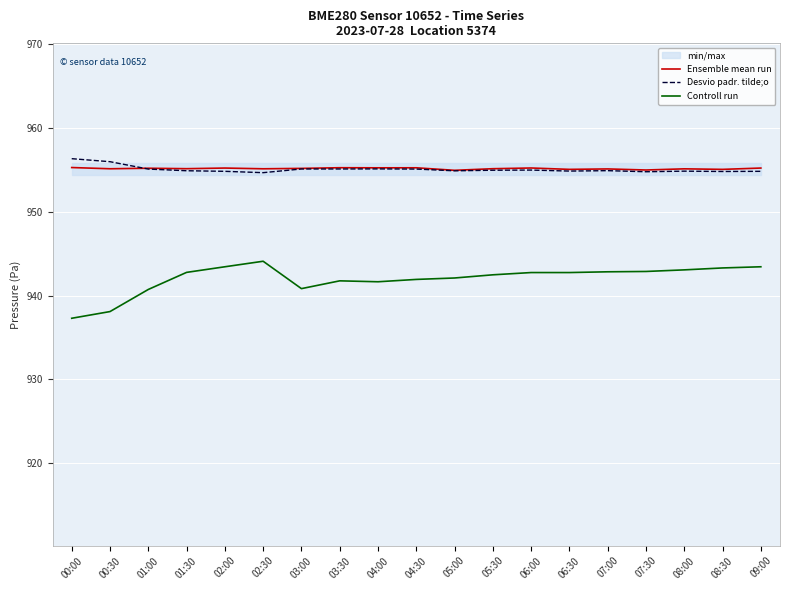

What is the total value across all series at 08:30?

2853.2